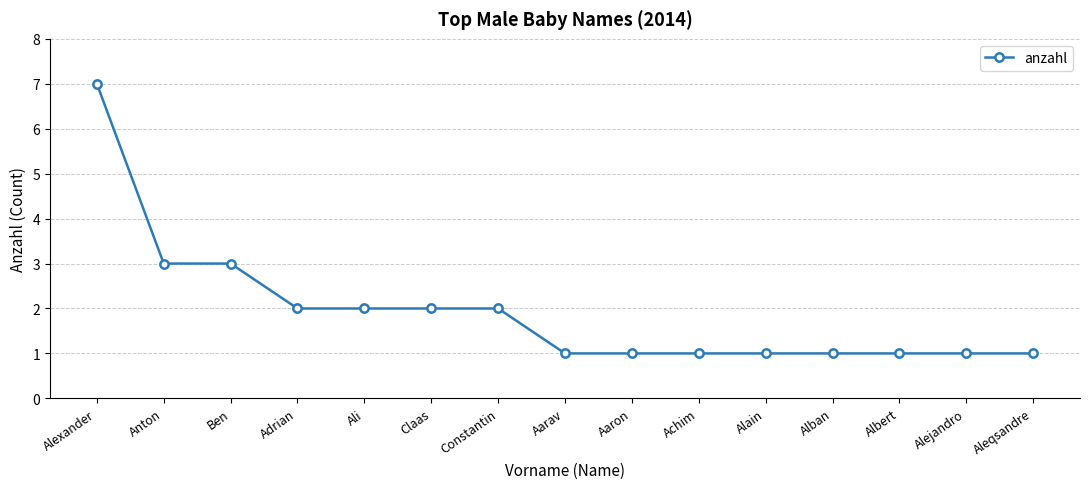

Count the number of data series in this chart.

1